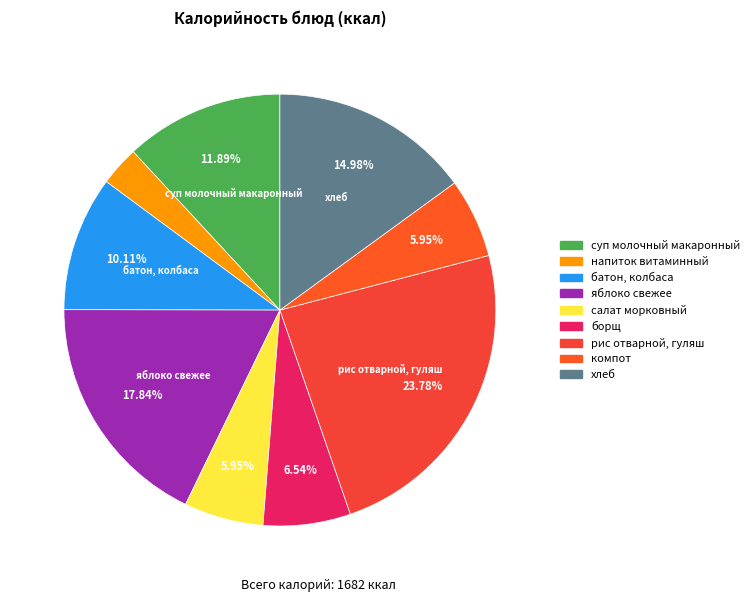

To the nearest percent, what is the combined percentage of батон, колбаса and напиток витаминный?

13%